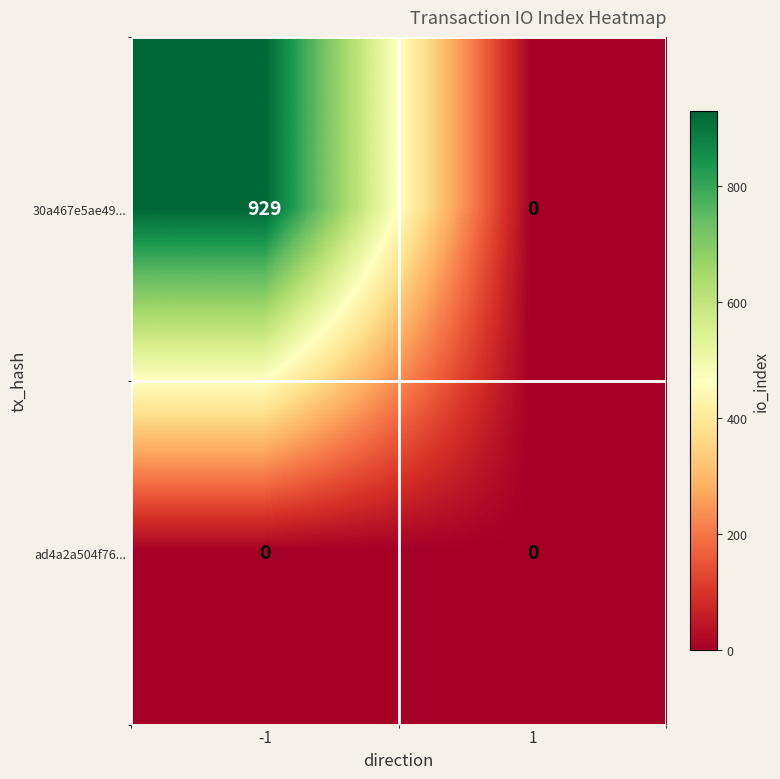

Reading left to right, transcribe all the data shown in this chart.

30a467e5ae49...: -1=929	1=0
ad4a2a504f76...: -1=0	1=0